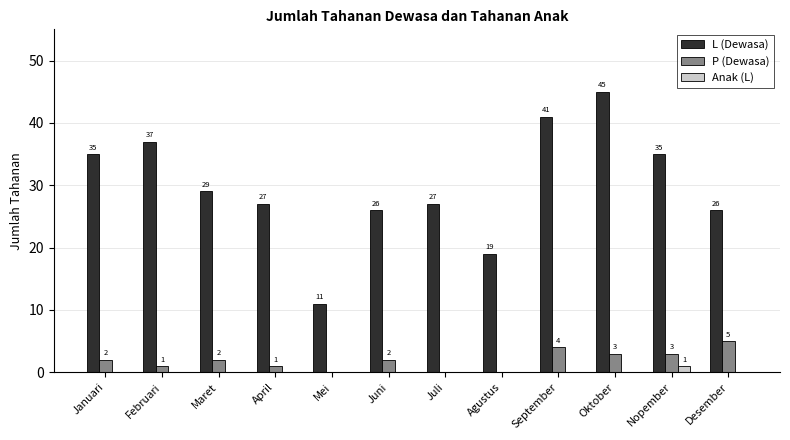

Is it true that L (Dewasa) equals 11 at Mei?

True